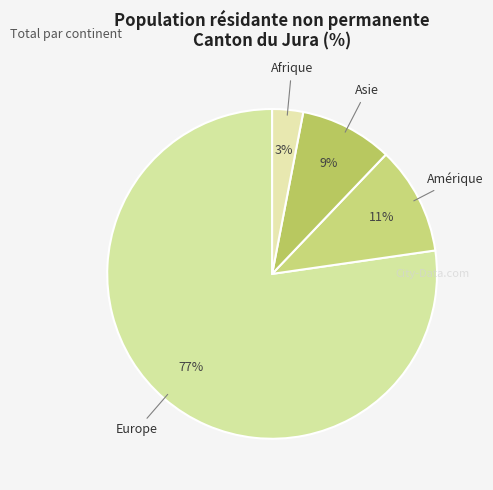

Rank the categories by value from highest to lowest.

Europe, Amérique, Asie, Afrique